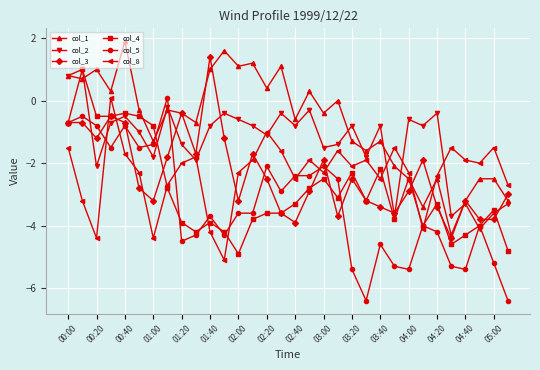

True or false: col_2 has more than 0 points higher than both neighbors.

True